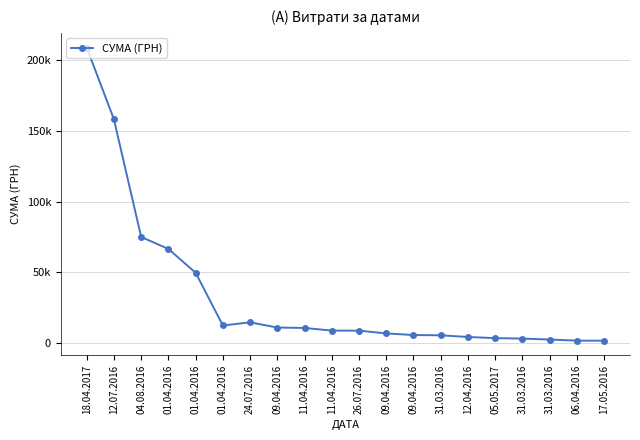

Rank the categories by value from lowest to highest.

17.05.2016, 06.04.2016, 31.03.2016, 31.03.2016, 05.05.2017, 12.04.2016, 31.03.2016, 09.04.2016, 09.04.2016, 26.07.2016, 11.04.2016, 11.04.2016, 09.04.2016, 01.04.2016, 24.07.2016, 01.04.2016, 01.04.2016, 04.08.2016, 12.07.2016, 18.04.2017